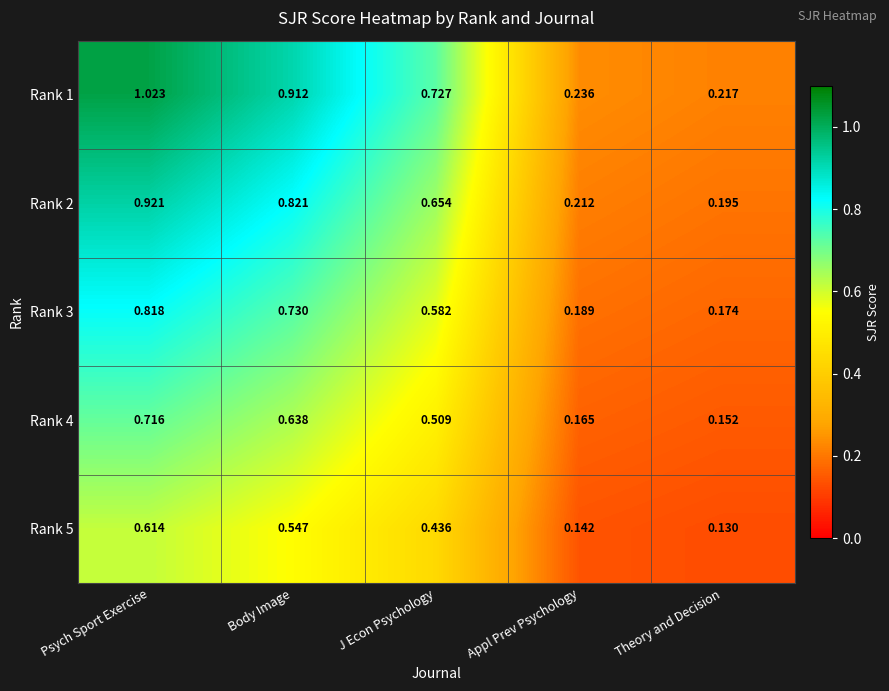

Which category has the highest value across all series?

Psych Sport Exercise